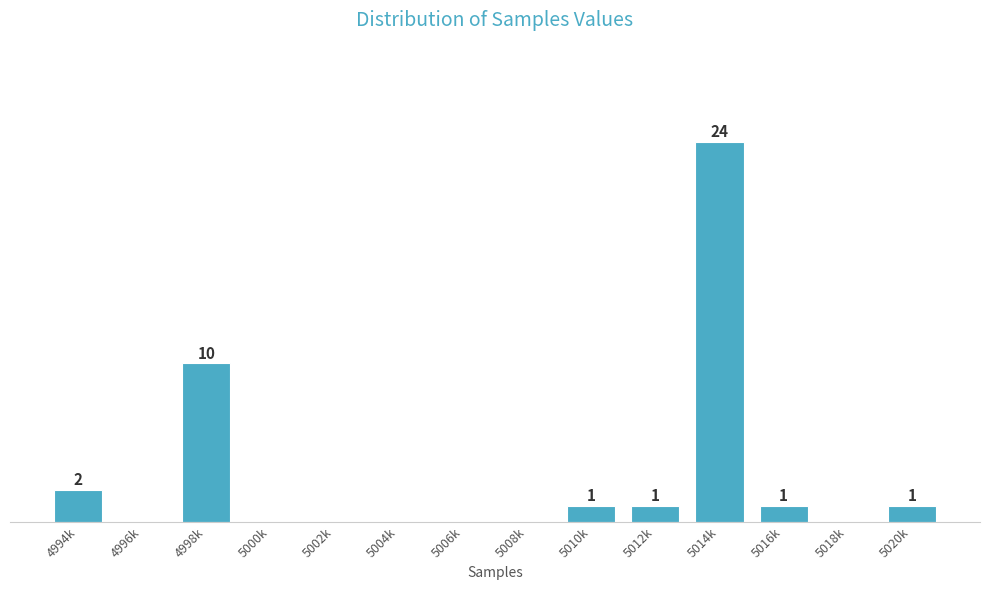

At which label does the data first exceed 1?

4994k